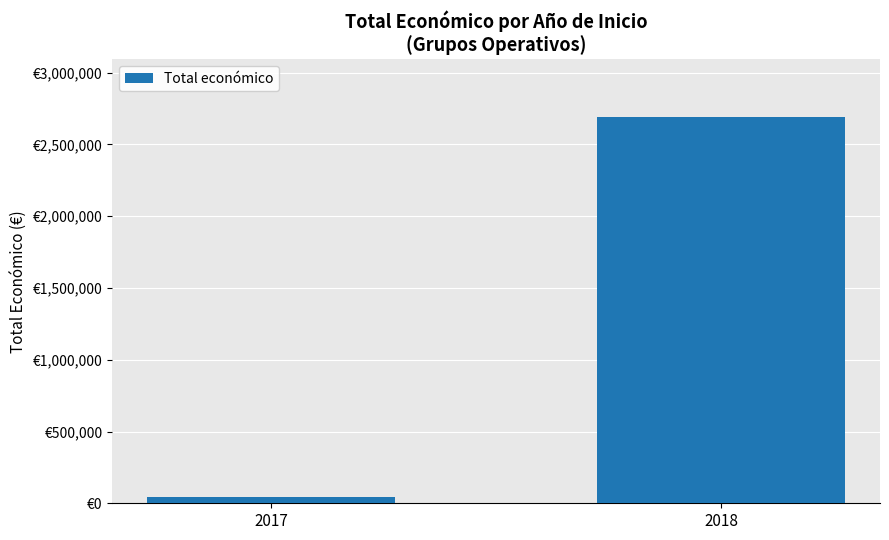

List the labels in order of value, largest first.

2018, 2017